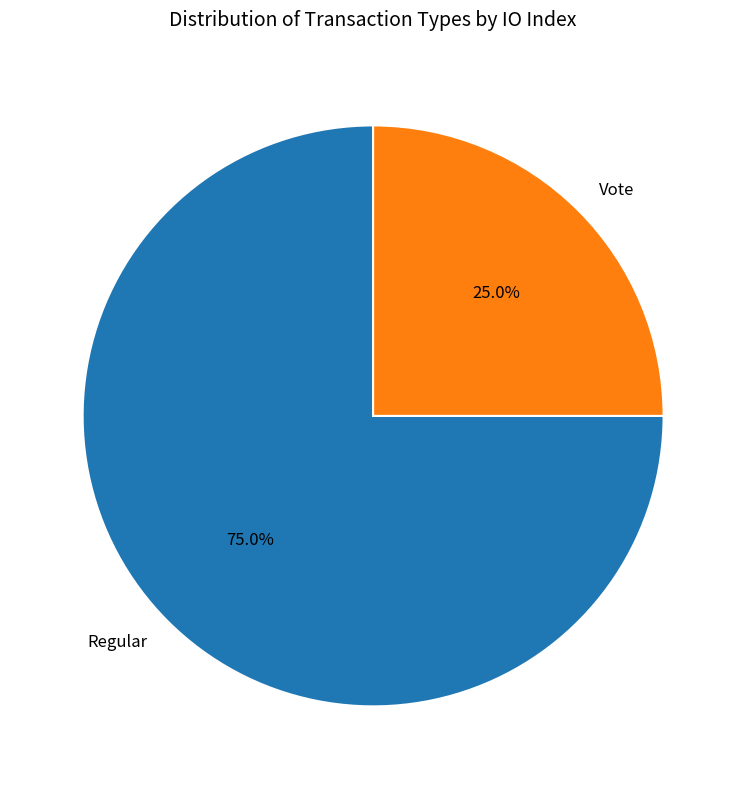

What percentage is the Vote slice, to the nearest percent?

25%